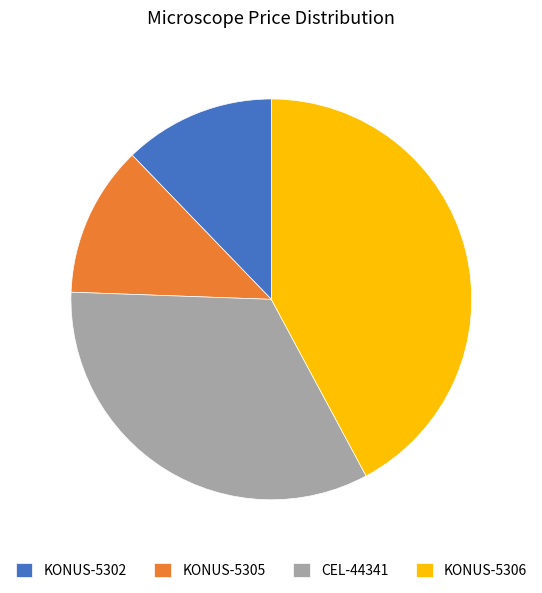

Is there any slice that represents more than half of the pie?

No